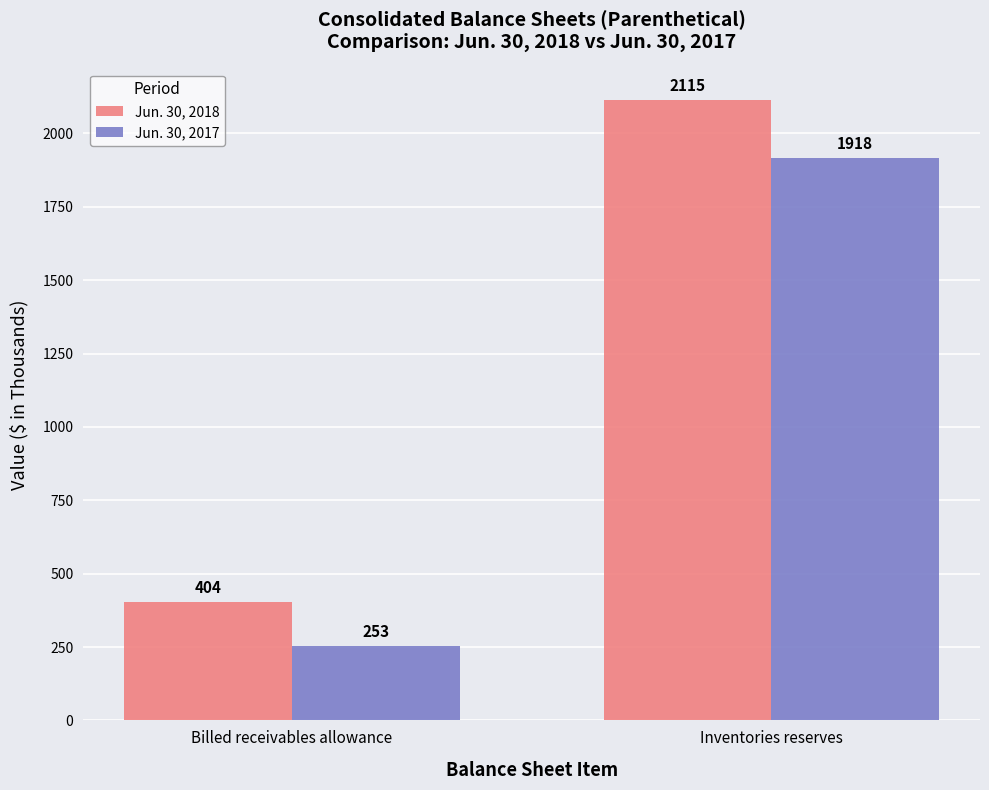

What is the label of the 2nd bar from the left?

Inventories reserves